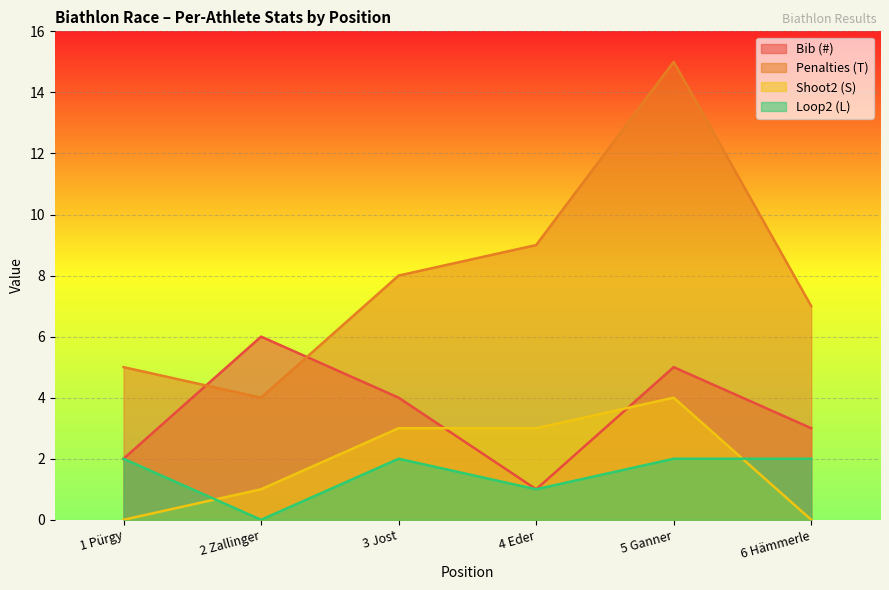

How many categories are shown in the chart?

6